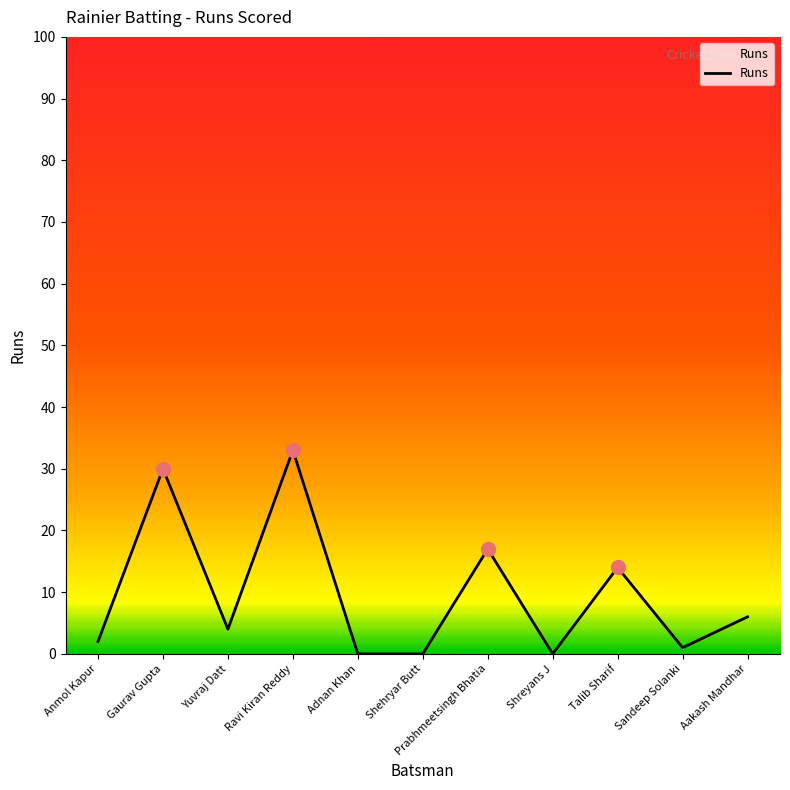

Reading left to right, extract all data points from this chart.

Anmol Kapur=2	Gaurav Gupta=30	Yuvraj Datt=4	Ravi Kiran Reddy=33	Adnan Khan=0	Shehryar Butt=0	Prabhmeetsingh Bhatia=17	Shreyans J=0	Talib Sharif=14	Sandeep Solanki=1	Aakash Mandhar=6